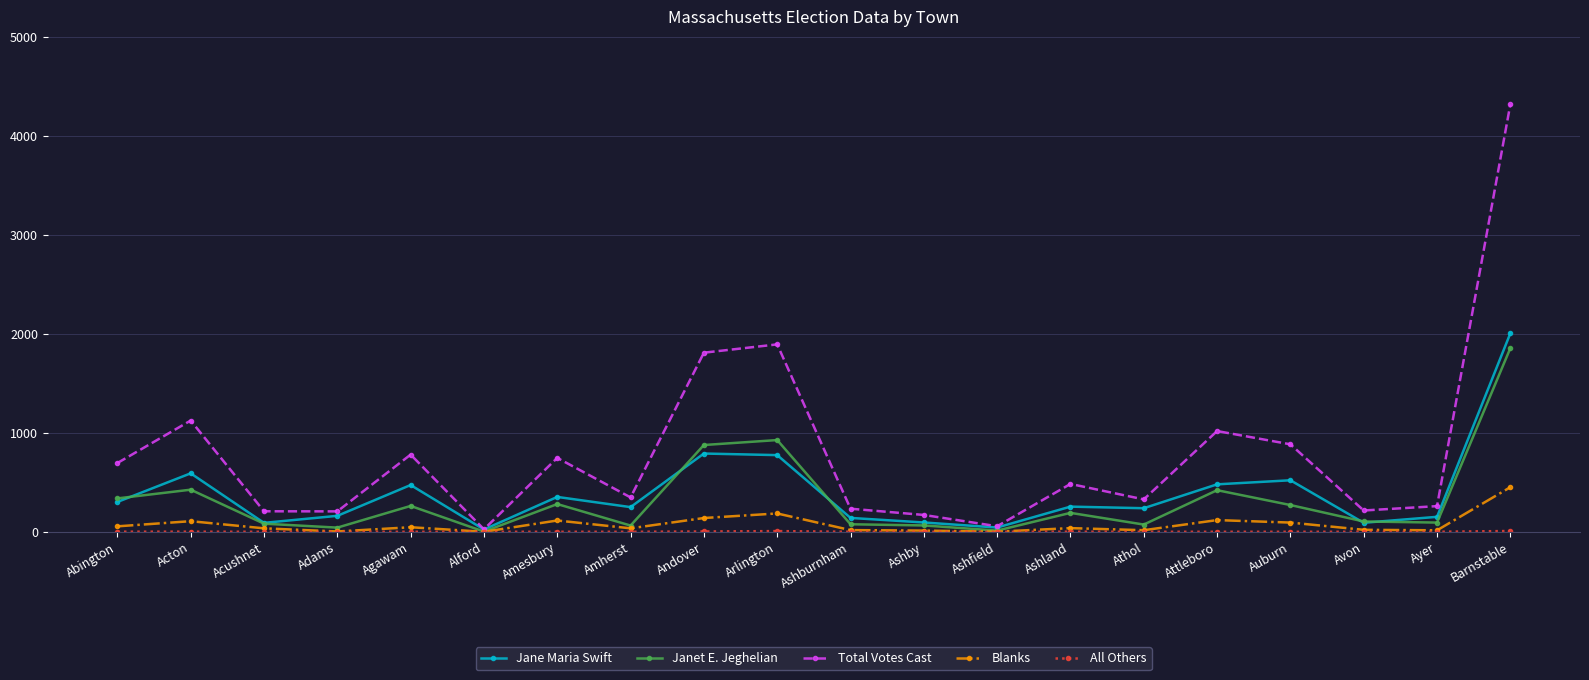

What is the difference between the highest and lowest values at Auburn?

883